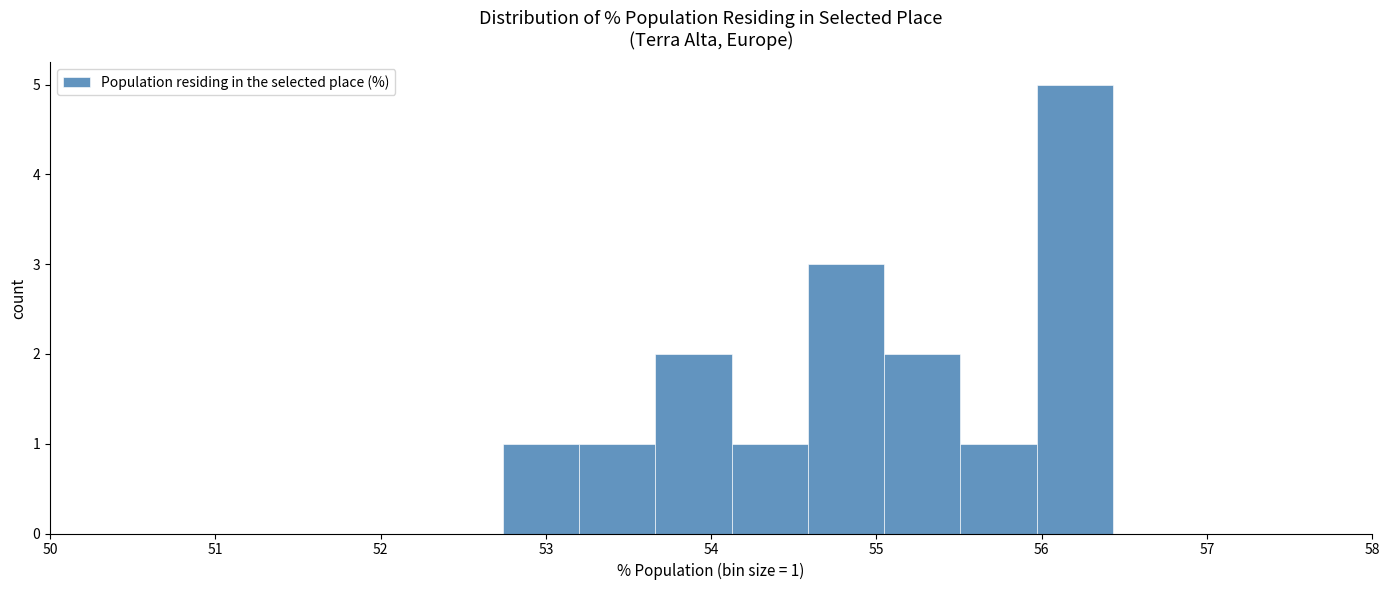

Over which range of the x-axis is the bar tallest?

56.0 to 56.4